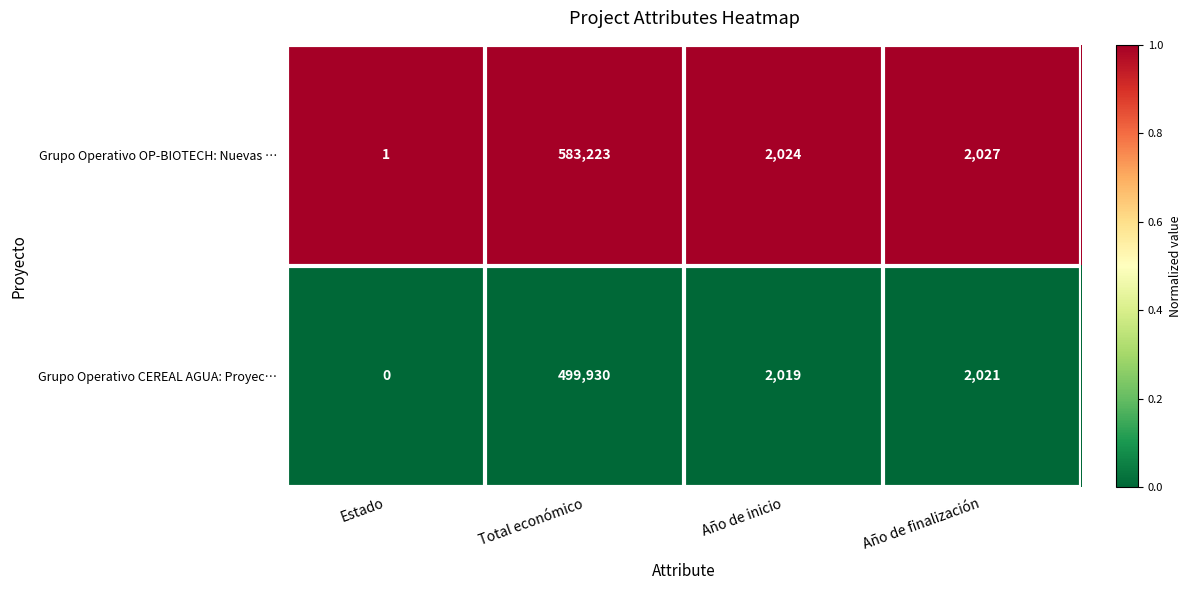

What is the greatest value displayed?

583223